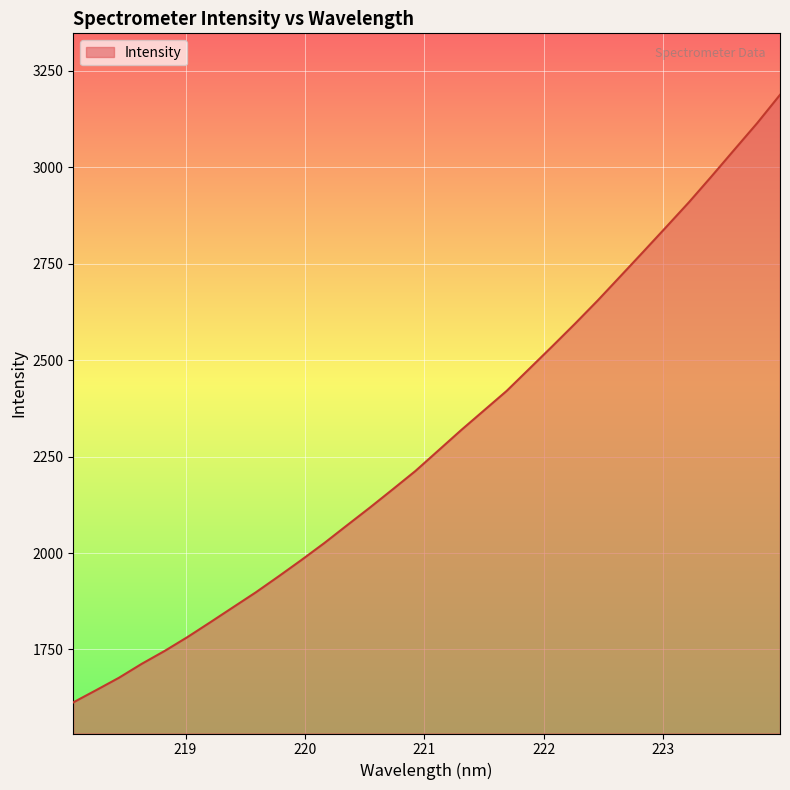

Does the chart display data point markers on the line(s)?

No